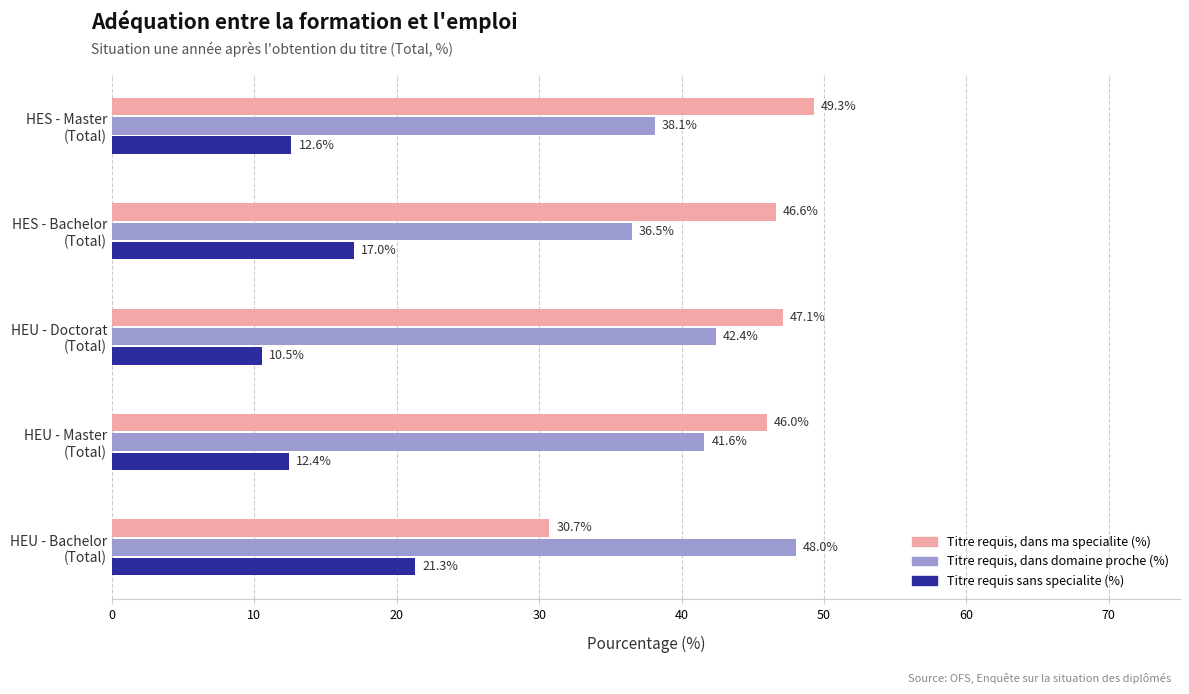

What is the sum of all Titre requis sans specialite (%) values?

73.8